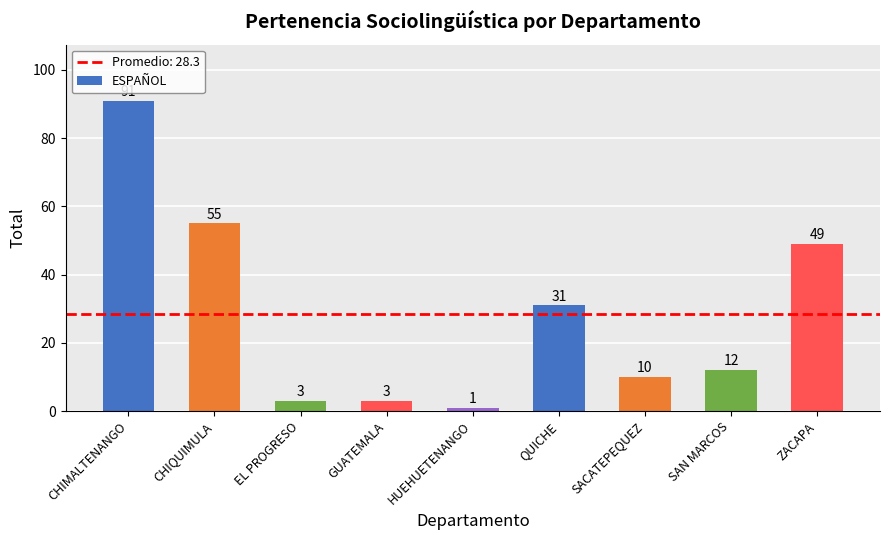

Which label corresponds to the smallest value in the chart?

HUEHUETENANGO